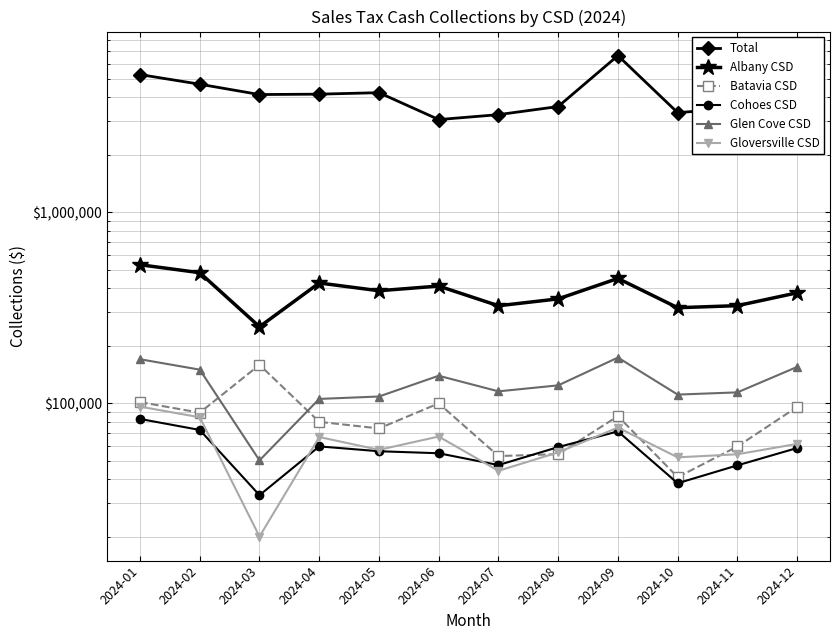

True or false: Gloversville CSD has a value of 54191.8 at 2024-11.

True